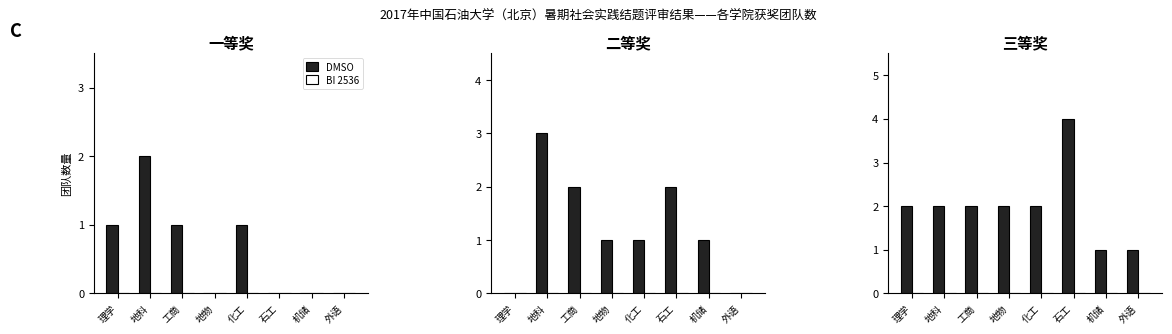

Which series changed the most between 地物 and 外语?

DMSO